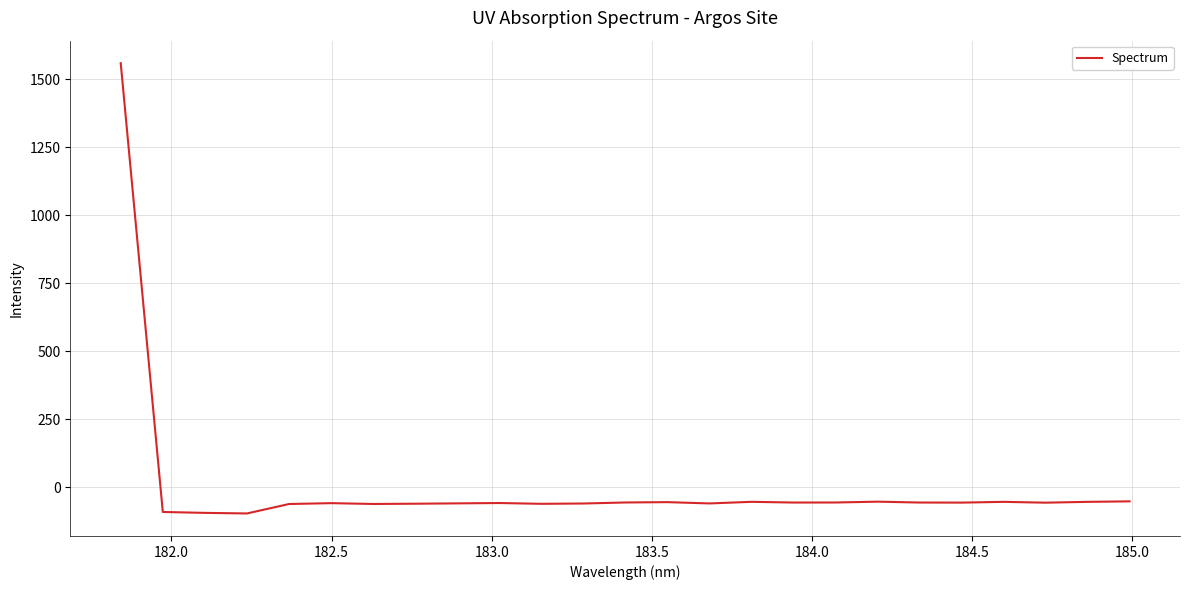

Count the number of values greater than -56.

12